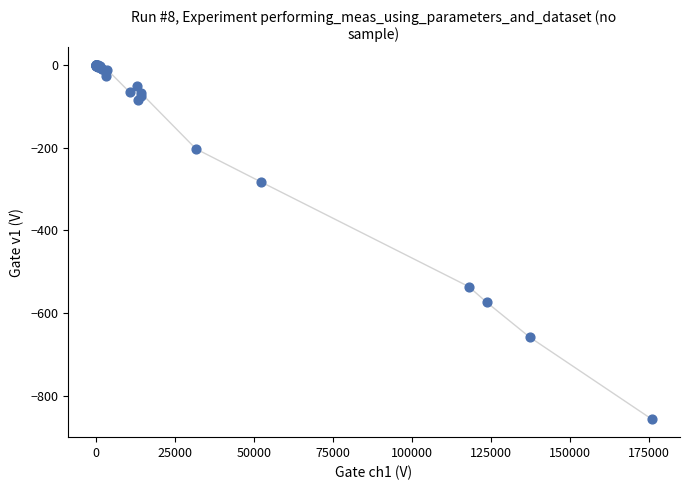

What Y value in the scatter plot is closest to -428?

-536